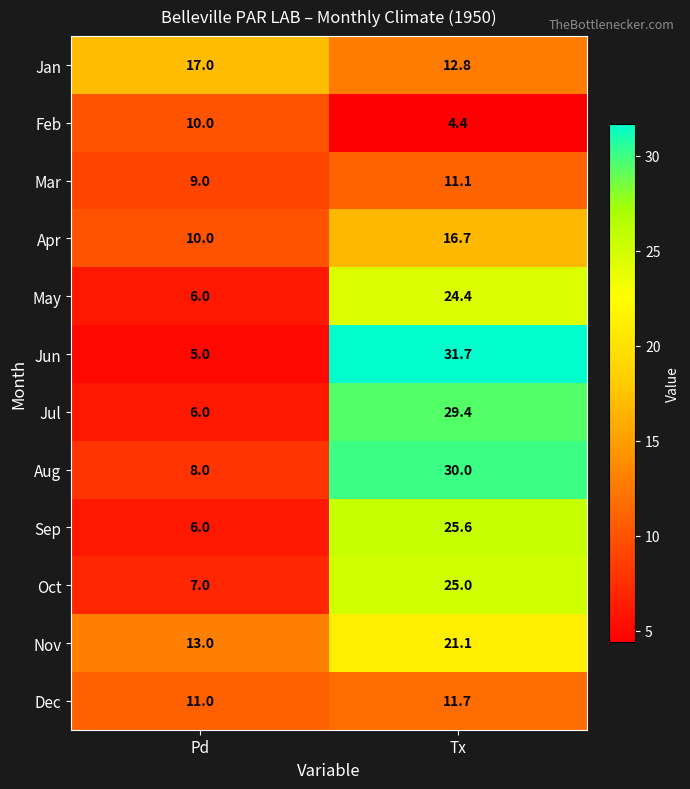

What is the total value across all series at Pd?

108.0